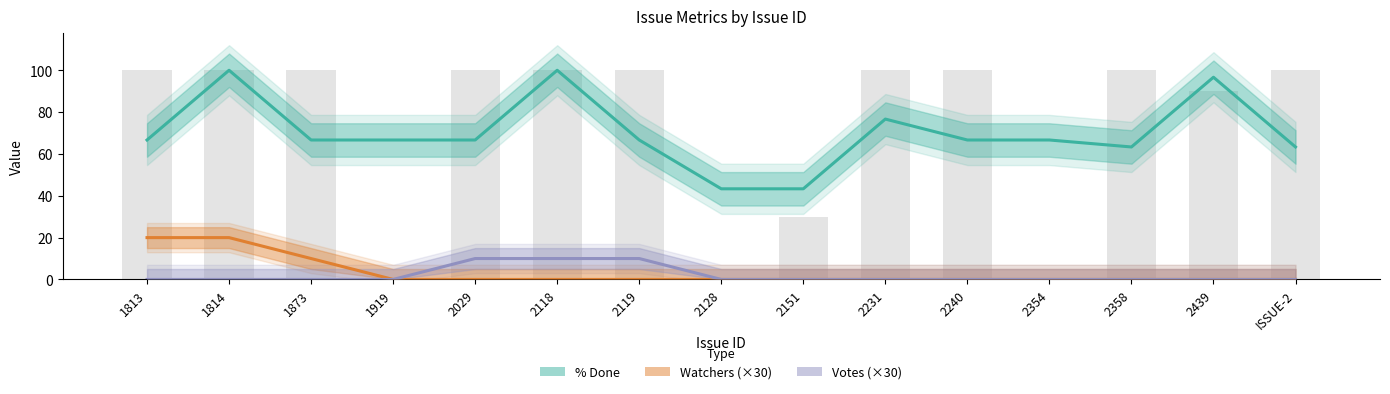

What is the total value across all series at 2354?

66.7